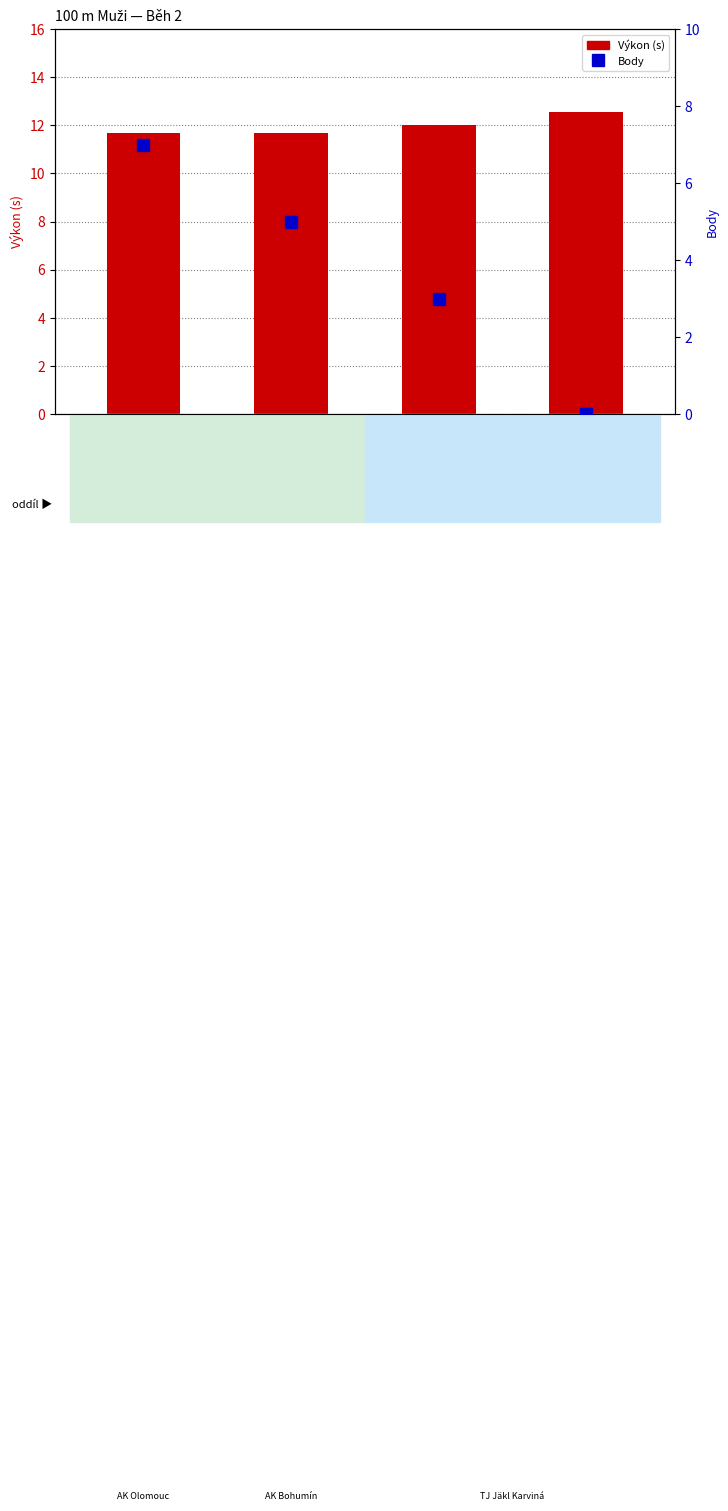

At how many categories does at least one series exceed 11?

4